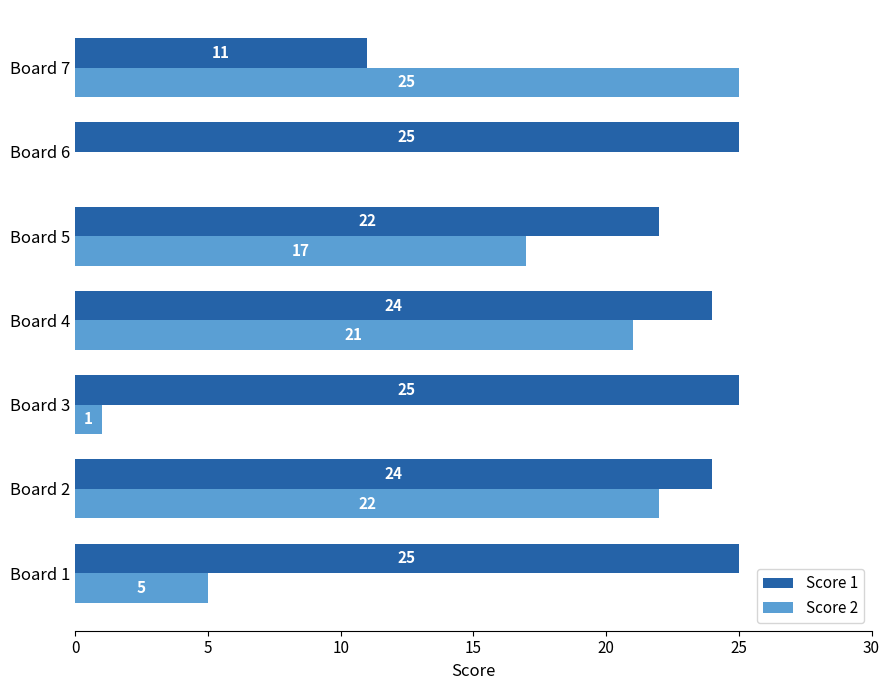

What is the maximum value shown in the chart?

25